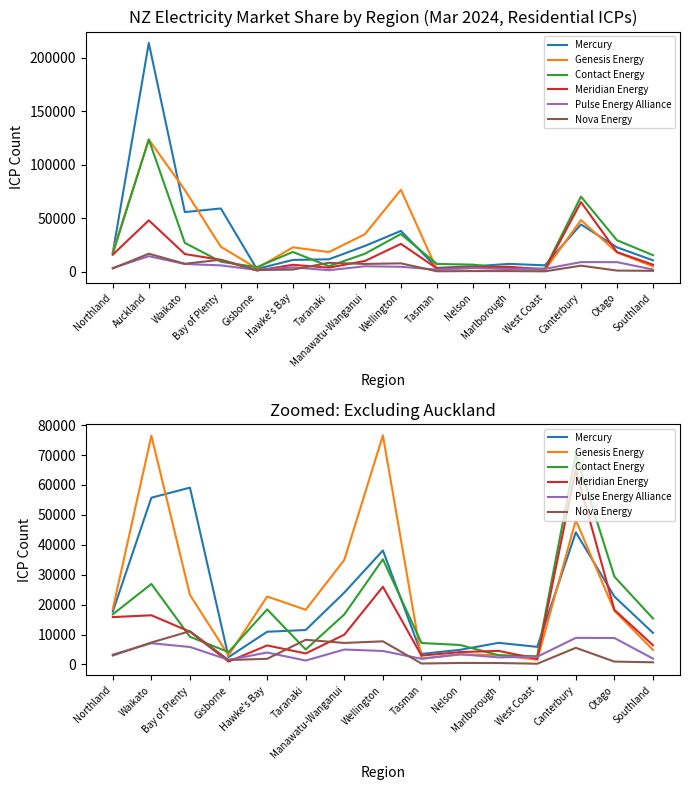

What is the label of the 15th point from the right?

Northland